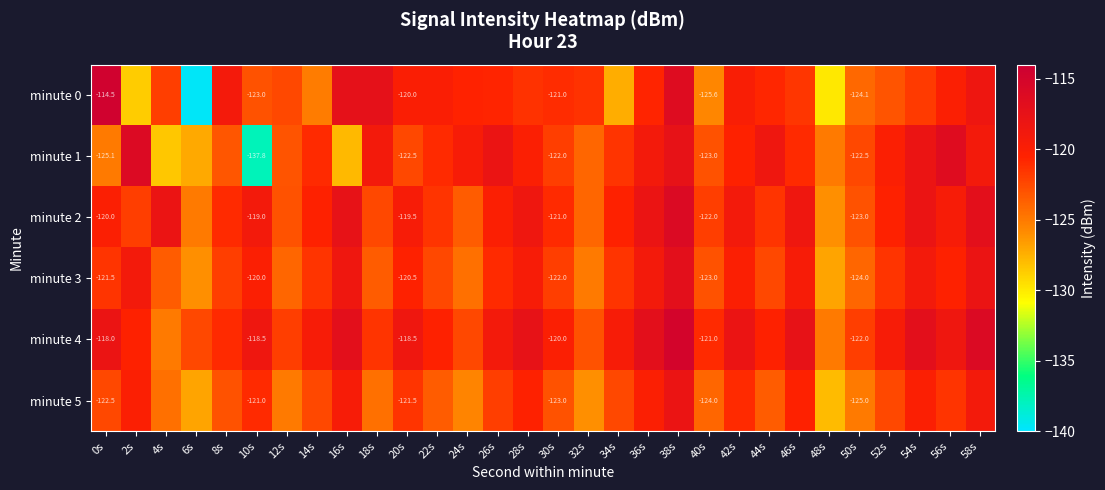

Is the value of minute 2 at 50s greater than the value of minute 4 at 40s?

No